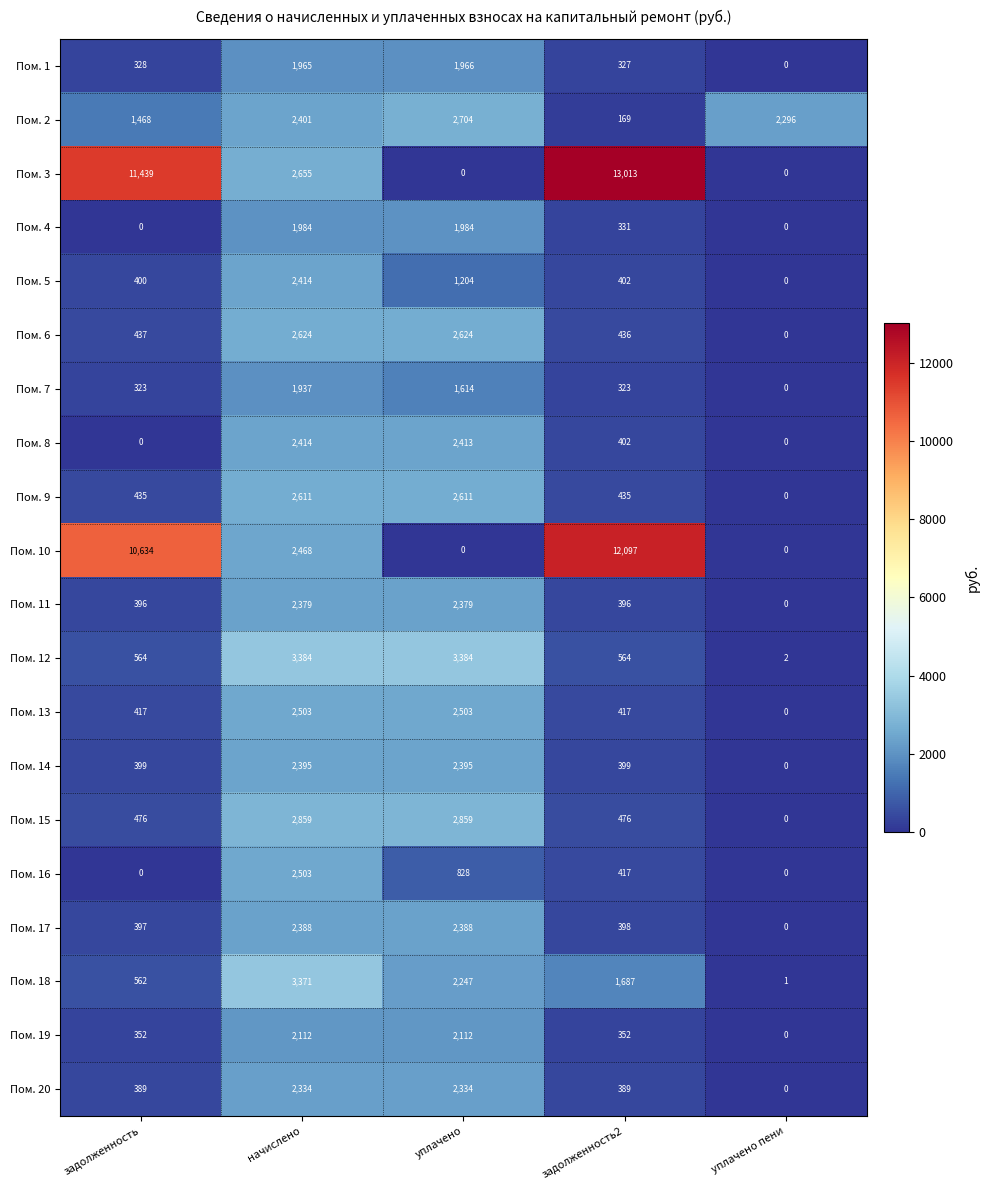

What is the difference between the highest and lowest values at начислено?

1447